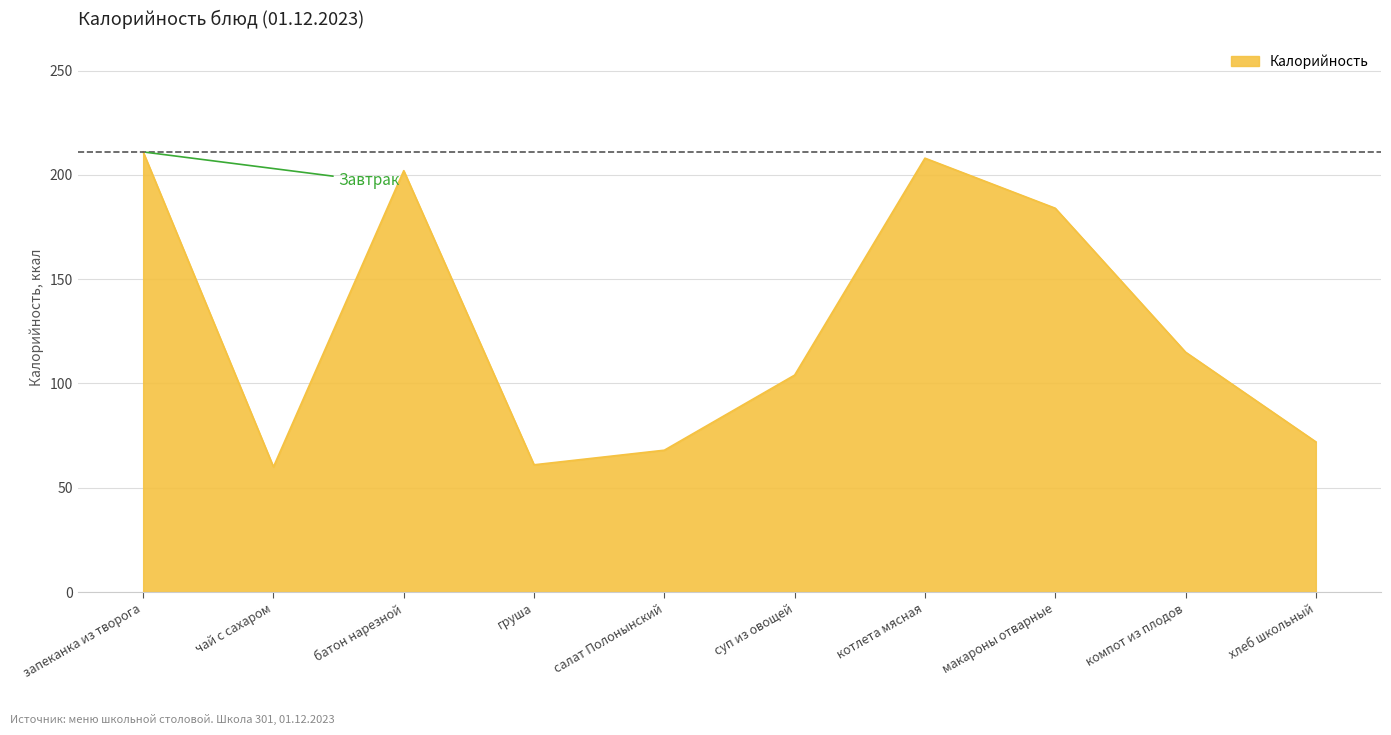

Where is the first local minimum?

чай с сахаром